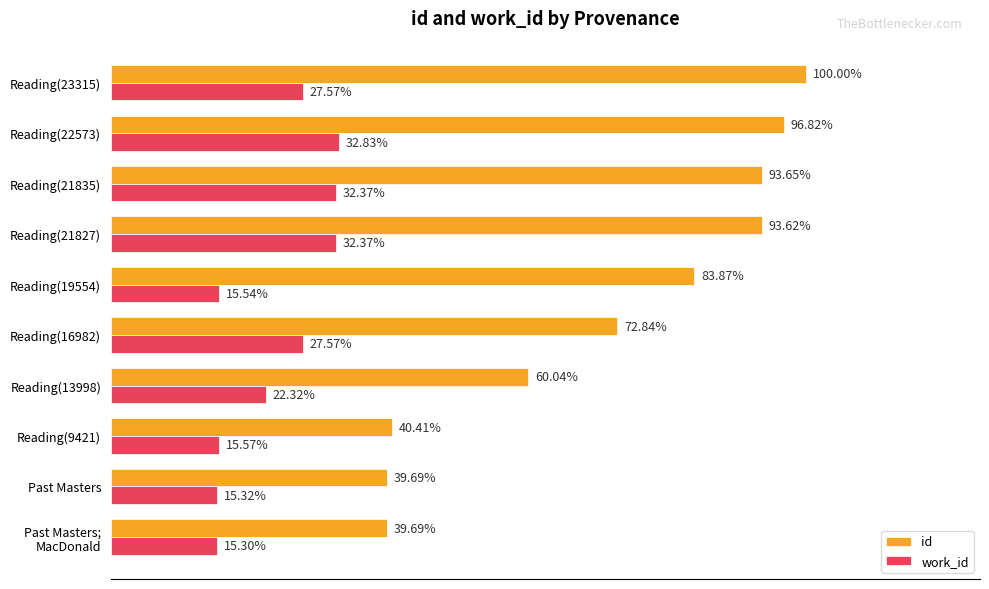

What are all the series names shown in the legend?

id, work_id